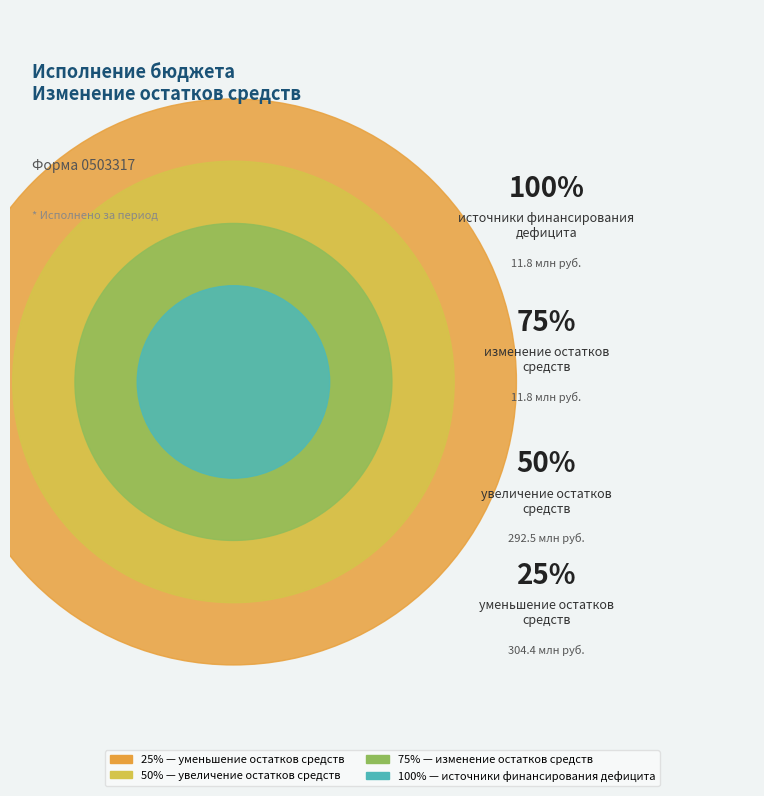

To the nearest percent, what is the combined percentage of увеличение остатков средств, всего and уменьшение остатков средств, всего?

96%